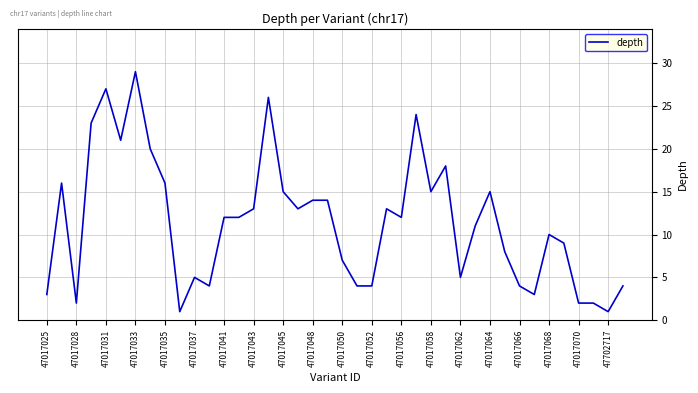

How many points are higher than both their immediate neighbors (excluding endpoints)?

10